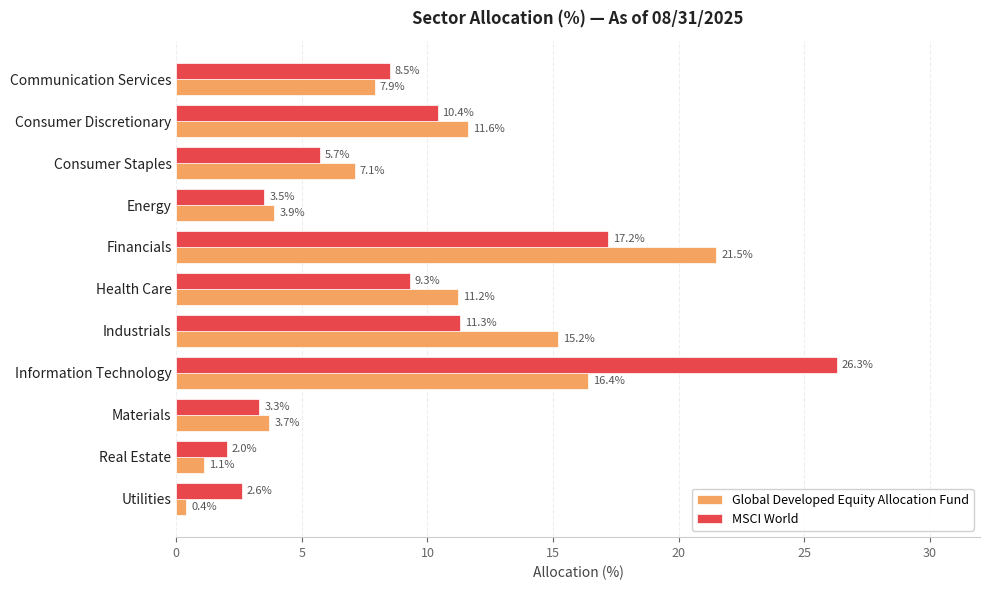

Which category has the lowest value in the MSCI World series?

Real Estate